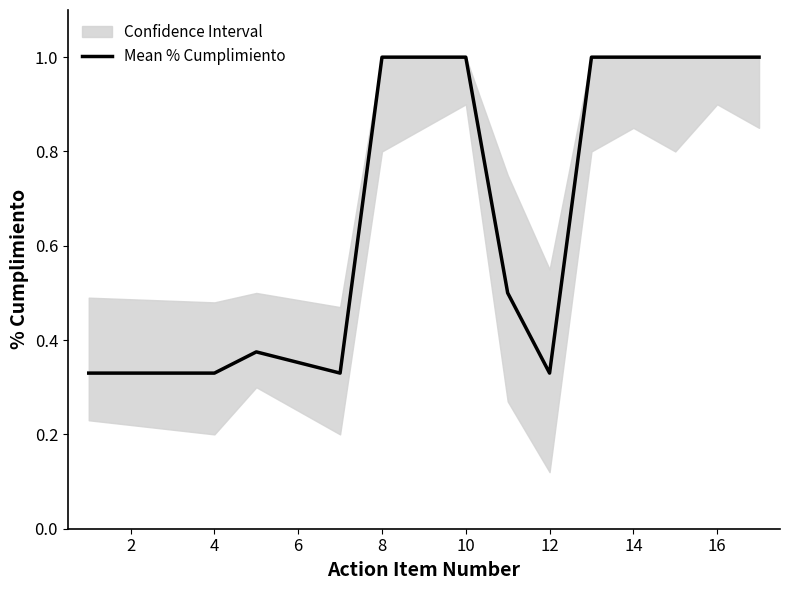

True or false: the data has more than 1 interior local peaks.

False